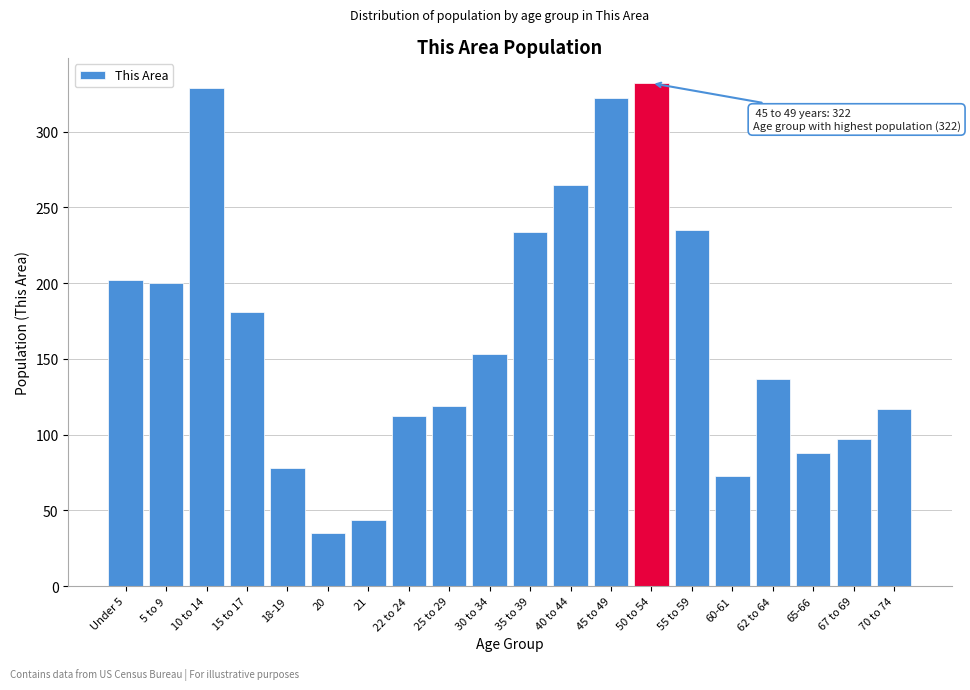

What is the ratio of the value at 21 to the value at 70 to 74?

0.4